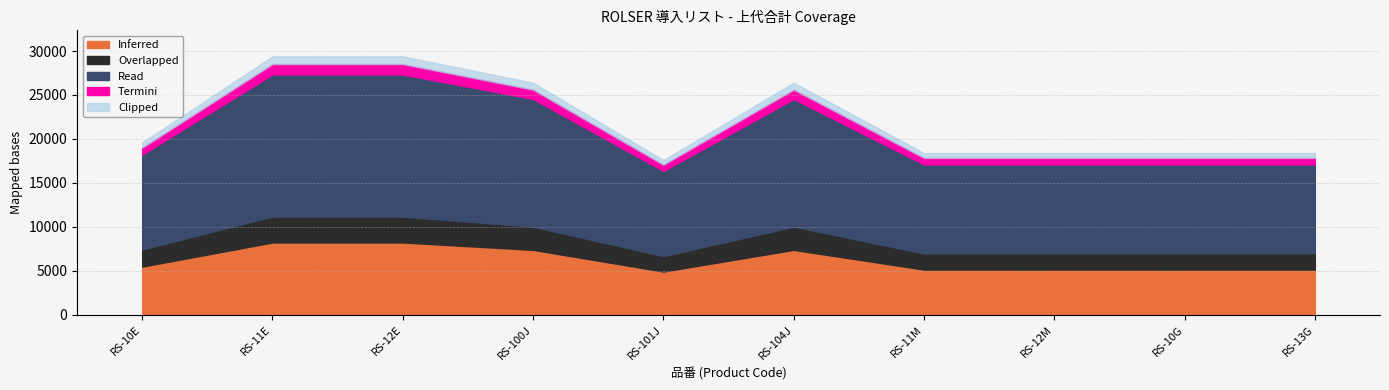

What is the total value across all series at RS-12E?

29400.0